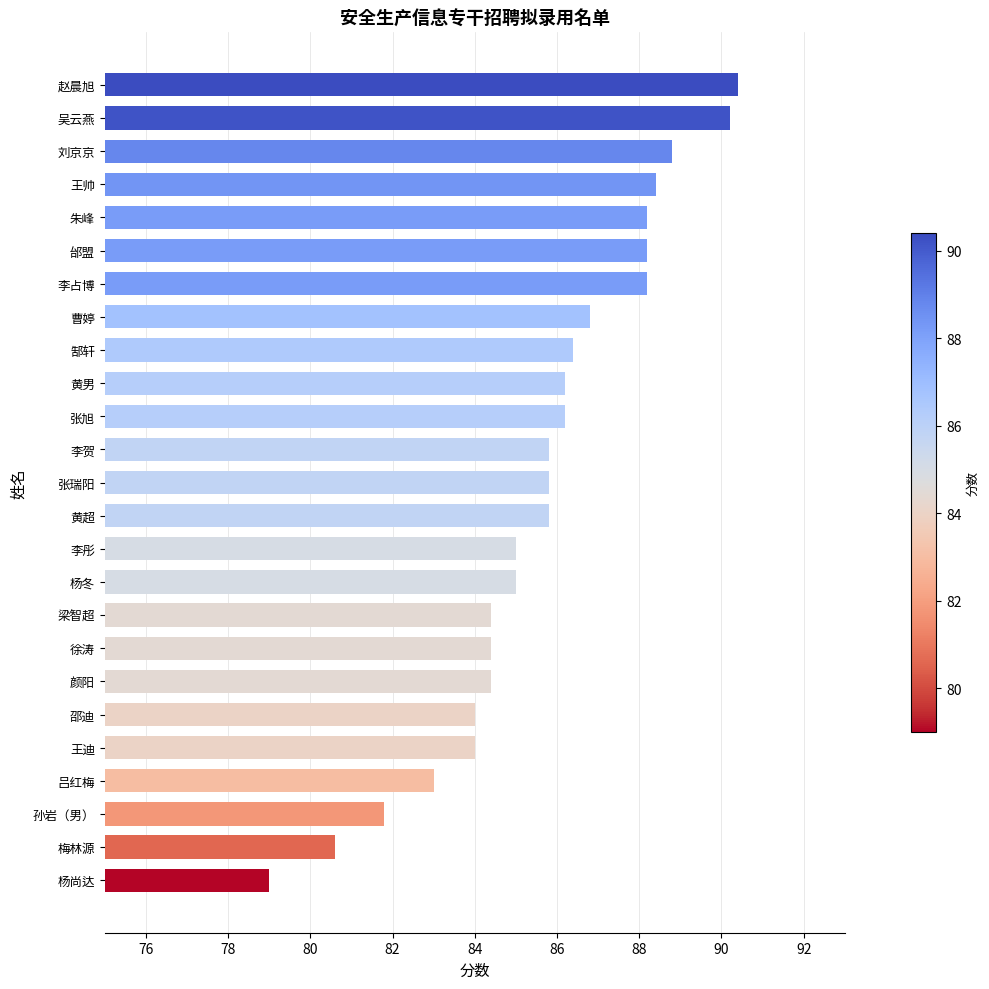

What is the change in value from 颜阳 to 李贺?

+1.4